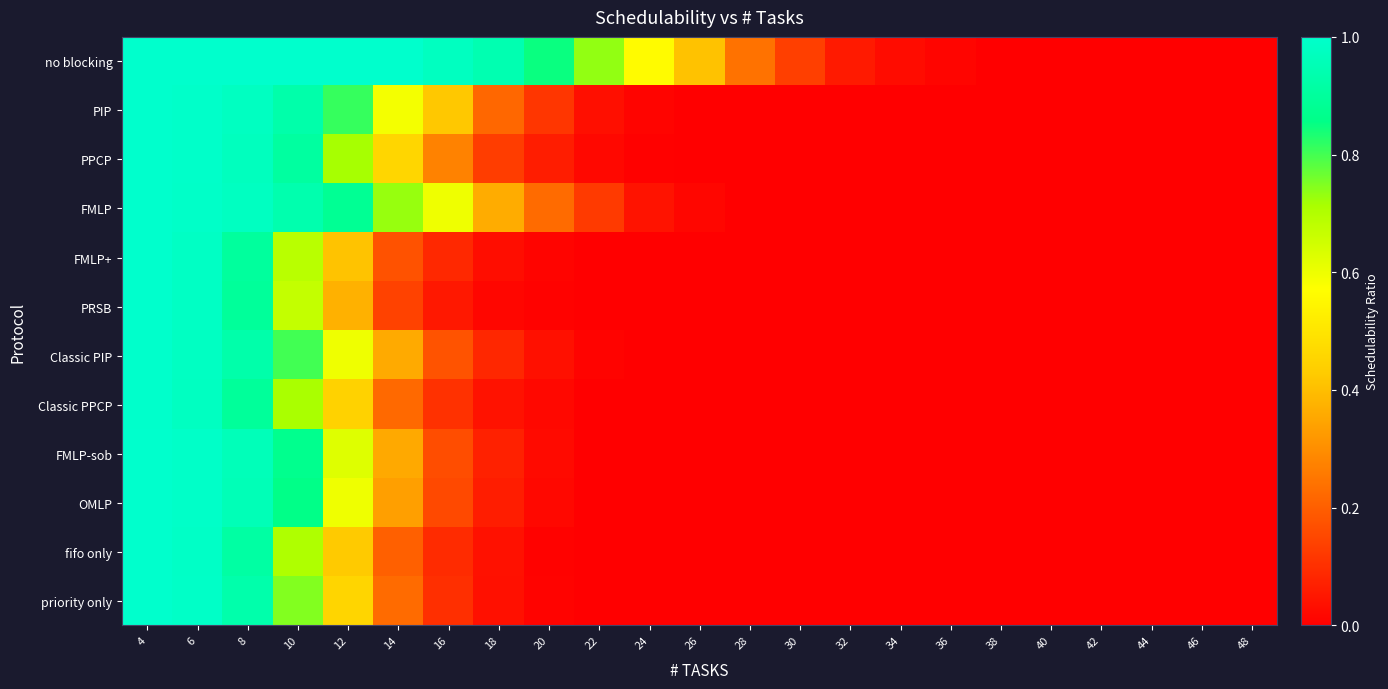

What is the total value across all series at 32?

0.1